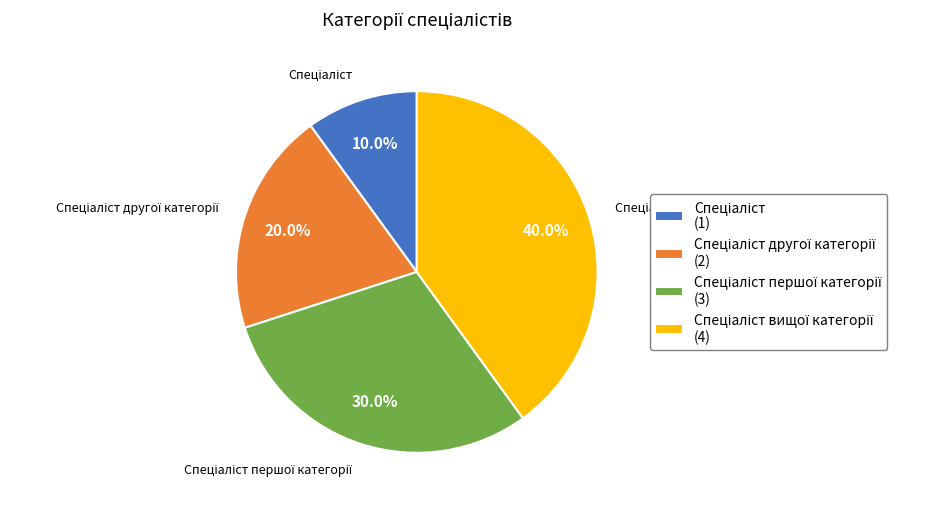

Is there a majority slice in this chart?

No